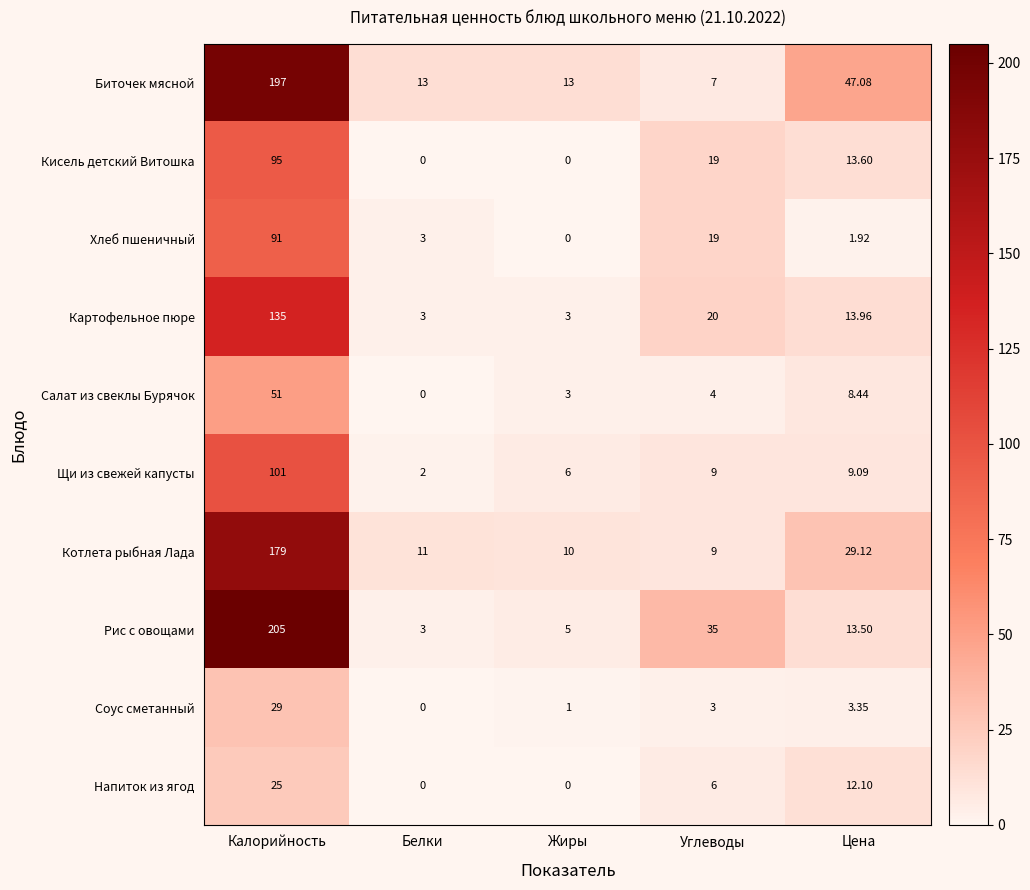

Is the value of Картофельное пюре at Цена greater than the value of Напиток из ягод at Жиры?

Yes